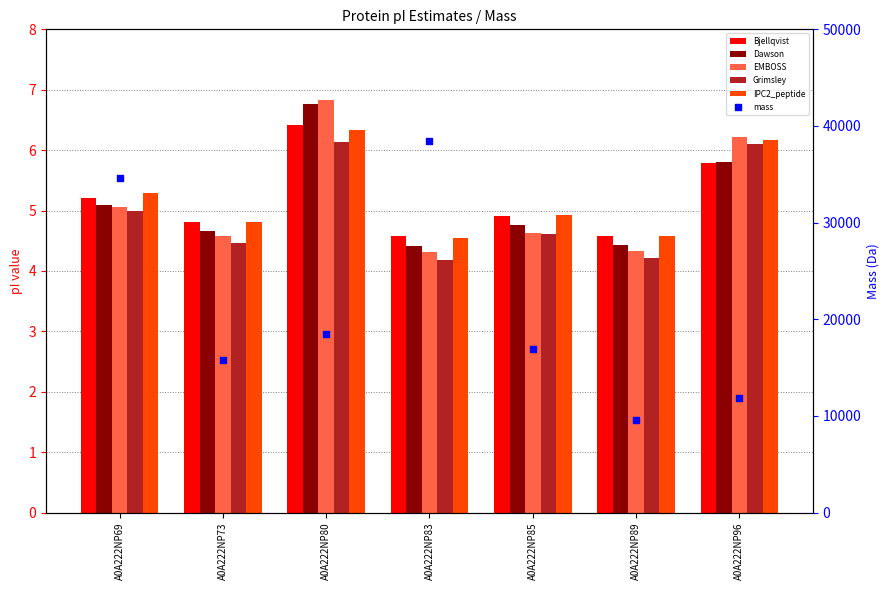

Which series reaches the minimum Y coordinate?

Grimsley